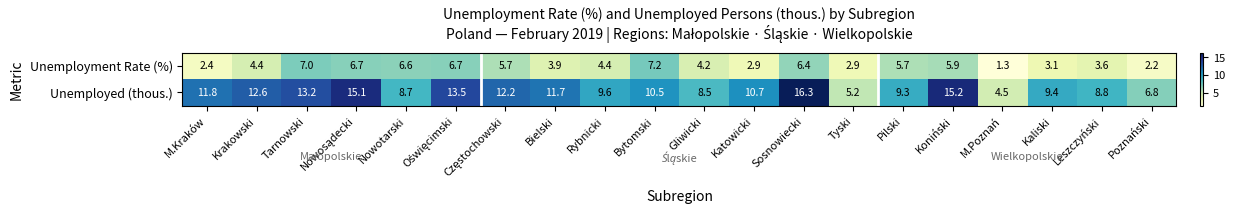

Where is Unemployment Rate (%) nearest to the value 4?

Bielski